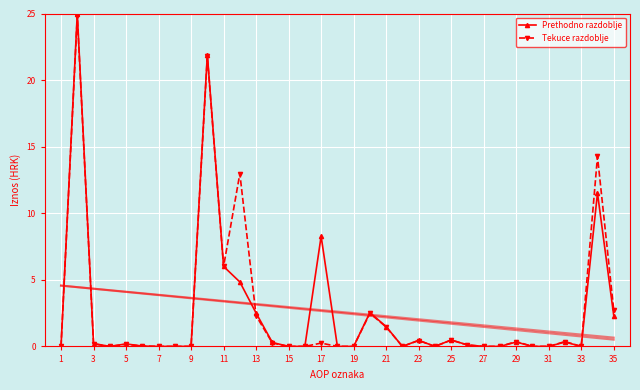

The Tekuce razdoblje series shows 2.7 at 35. True or false?

True